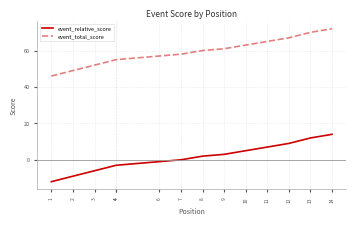

Is the value of event_relative_score at 9 greater than the value of event_total_score at 1?

No